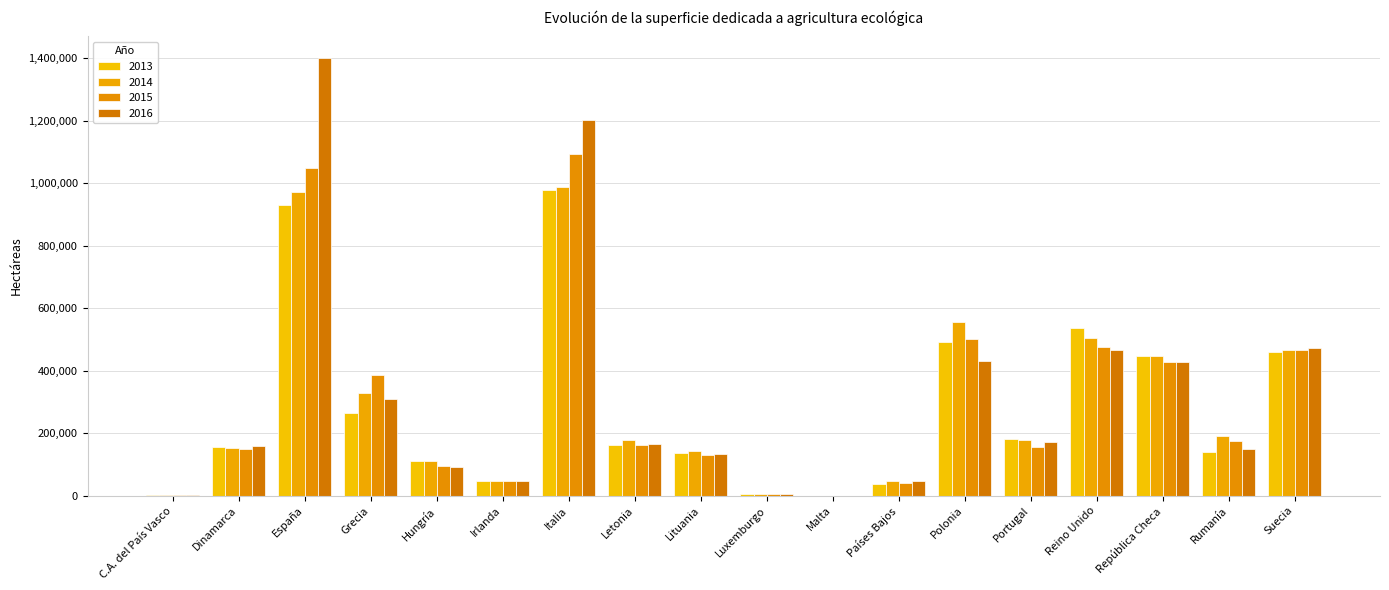

Which series has the largest total across all categories?

2016